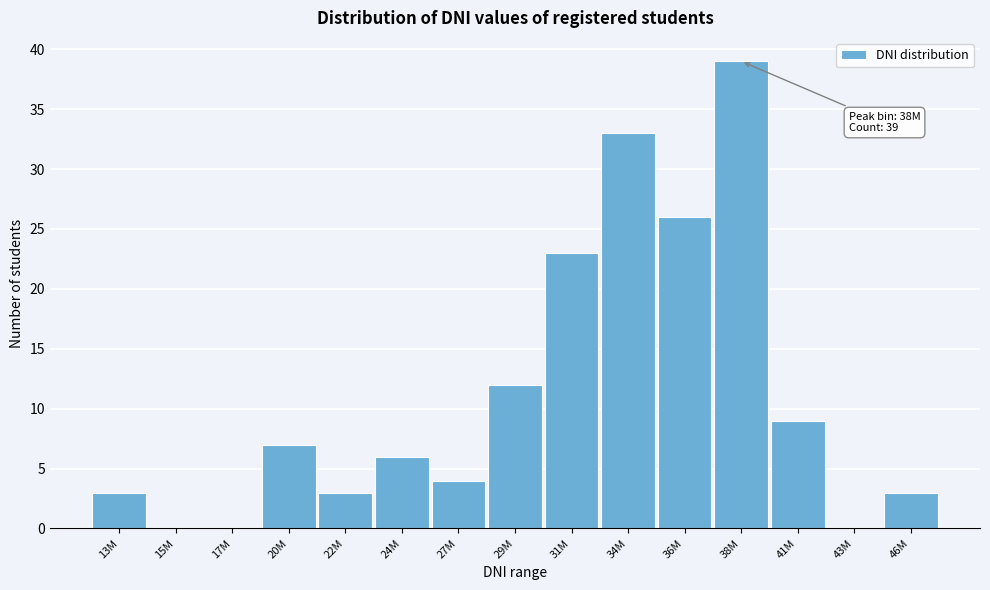

Reading left to right, extract all data points from this chart.

13M=3	15M=0	17M=0	20M=7	22M=3	24M=6	27M=4	29M=12	31M=23	34M=33	36M=26	38M=39	41M=9	43M=0	46M=3